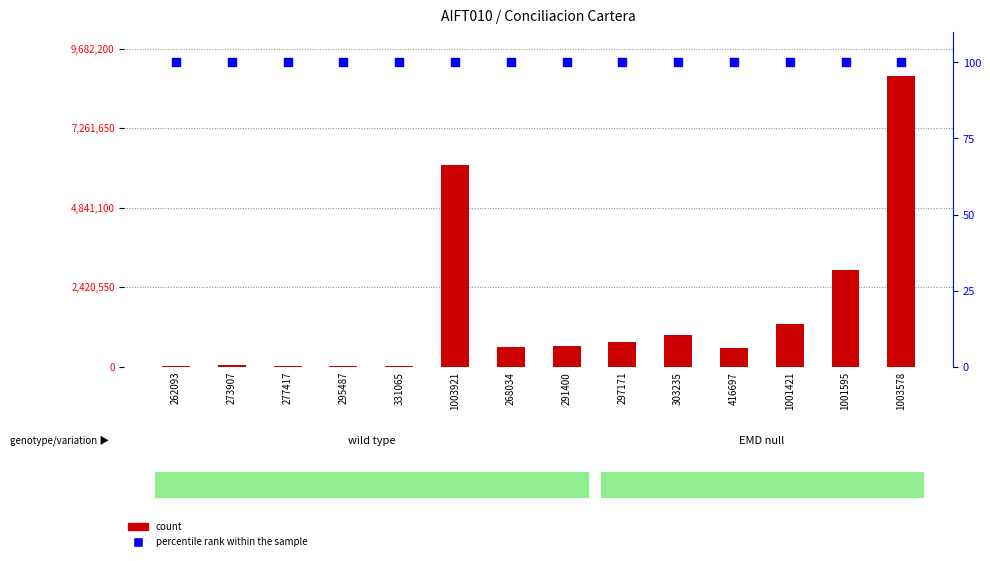

What is the total value across all series at 295487?

37774